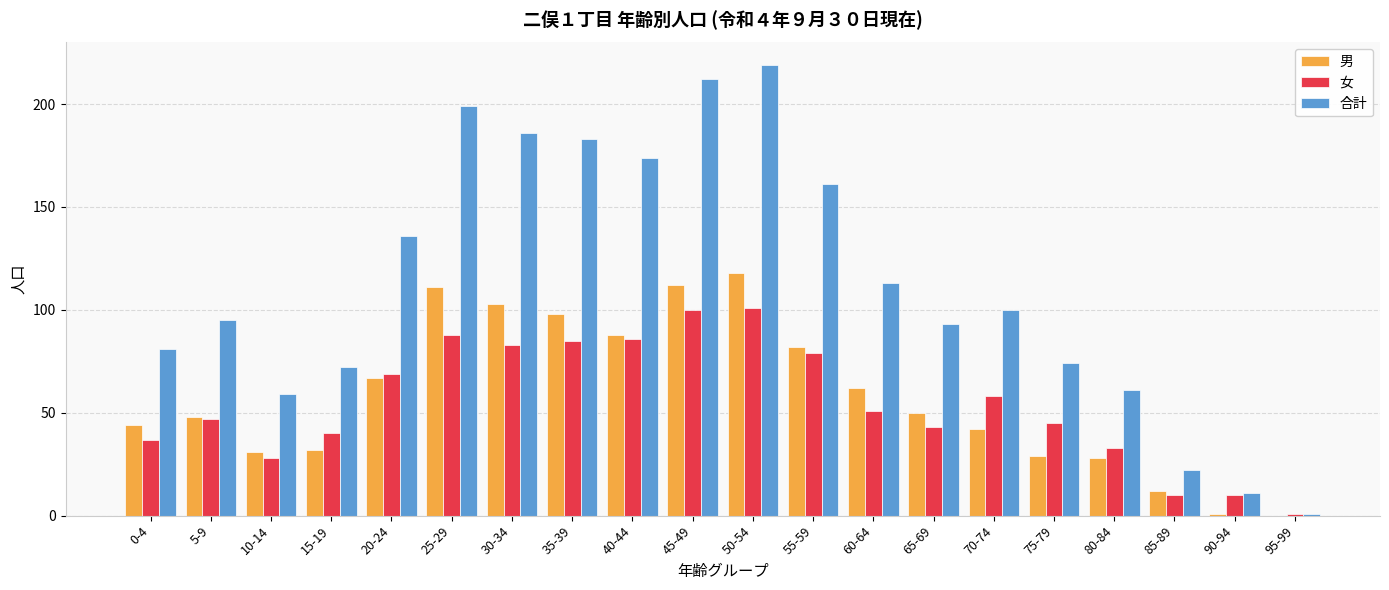

What is the sum of all 女 values?

1094